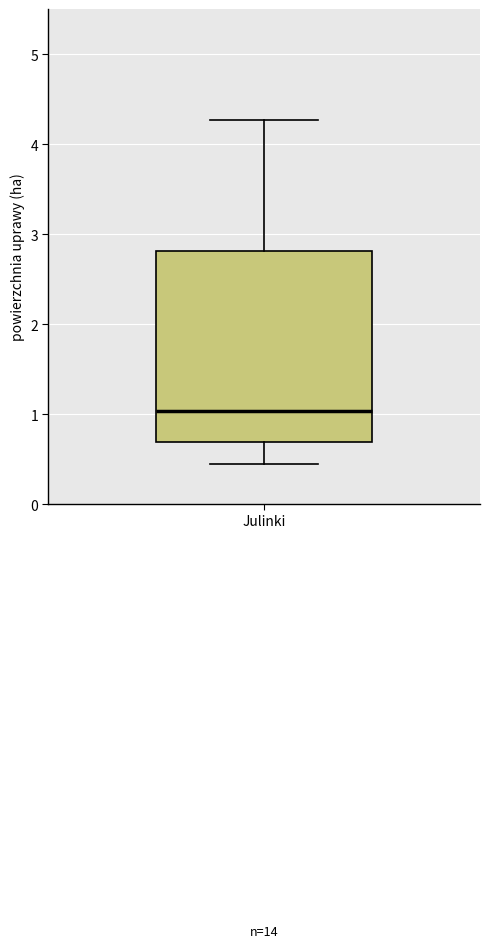

Transcribe this box plot: give where the median line is, the range the box spans, and where the two whiskers end, as read against the y-axis. The values are not printed on the chart, so give them approximately, as read against the axis.

median 1.0, box 0.7 to 2.8, whiskers 0.5 to 4.3